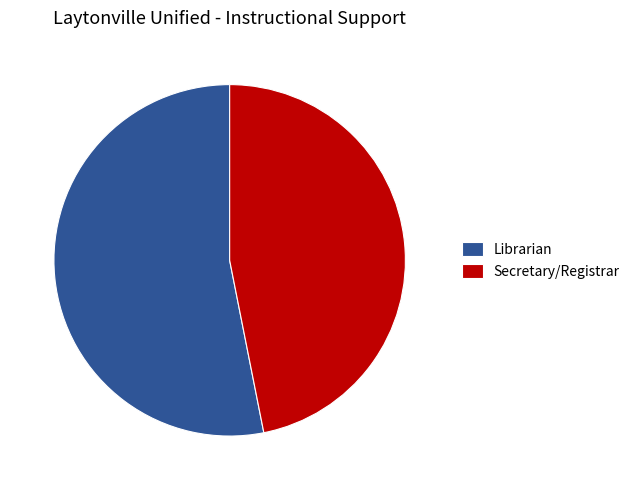

Is there any slice that represents more than half of the pie?

Yes